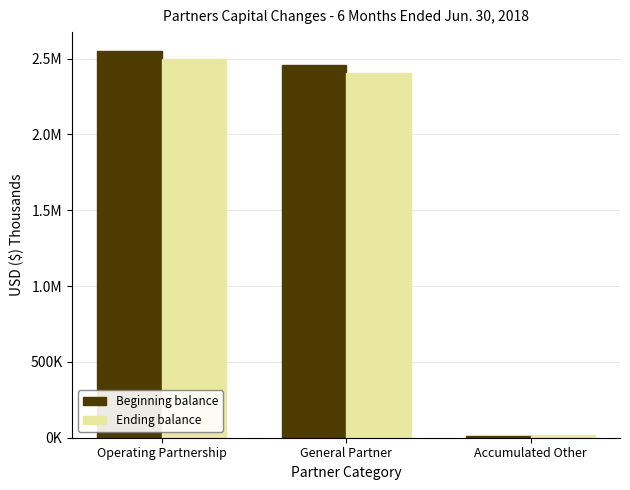

Does the chart contain stacked bars?

No